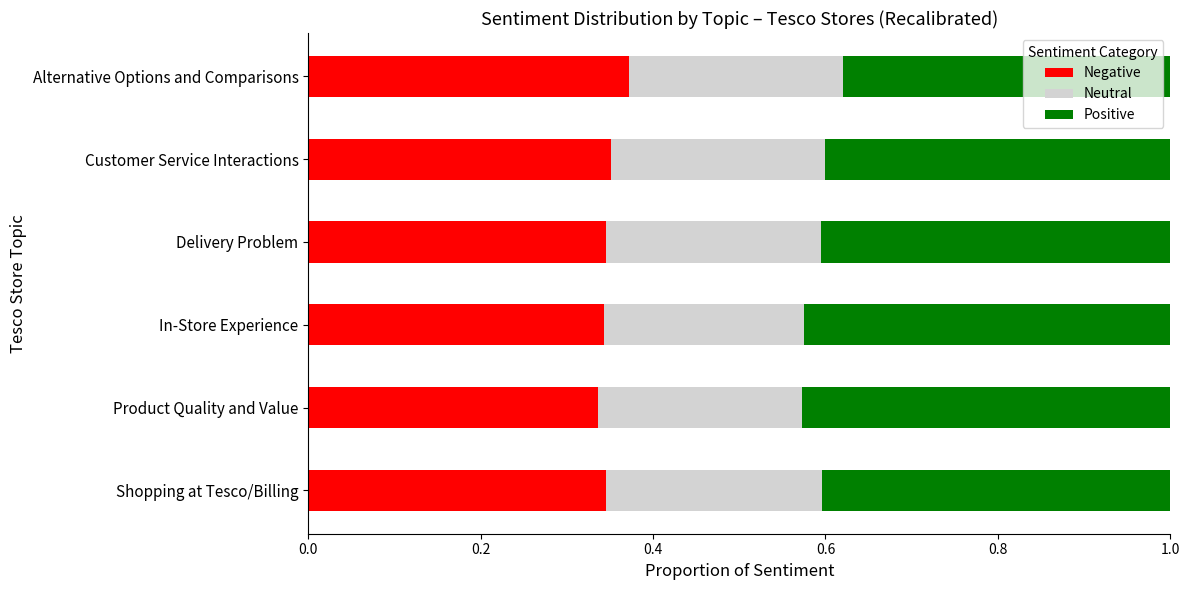

How many Negative values are between 0 and 1?

6